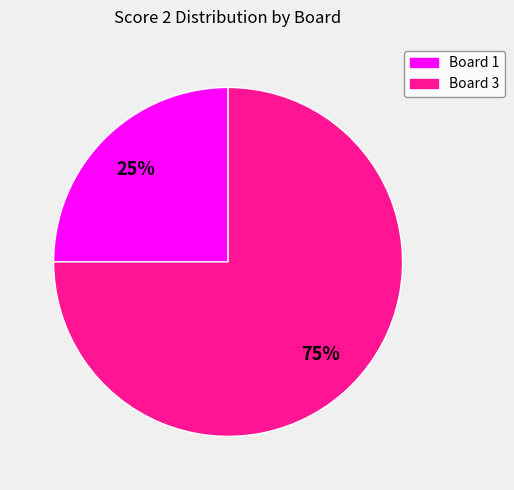

Which category has the biggest portion of the pie?

Board 3